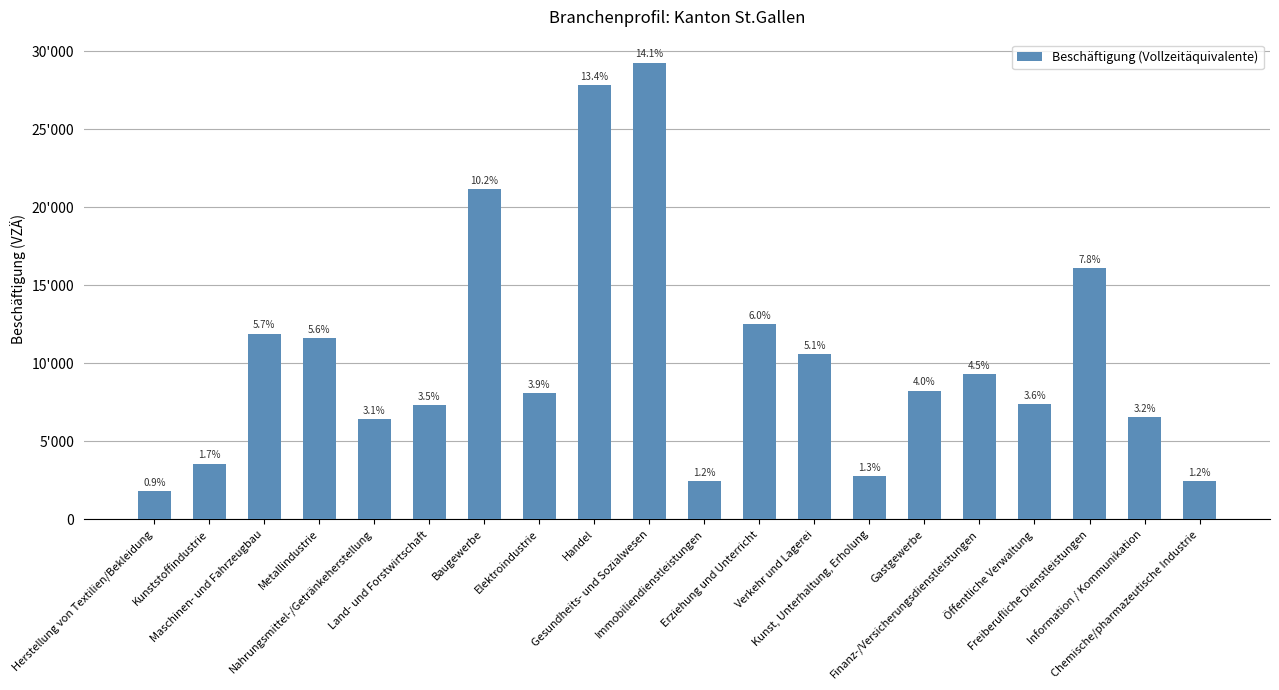

What is the sum of the values at Gesundheits- und Sozialwesen and Immobiliendienstleistungen?

31761